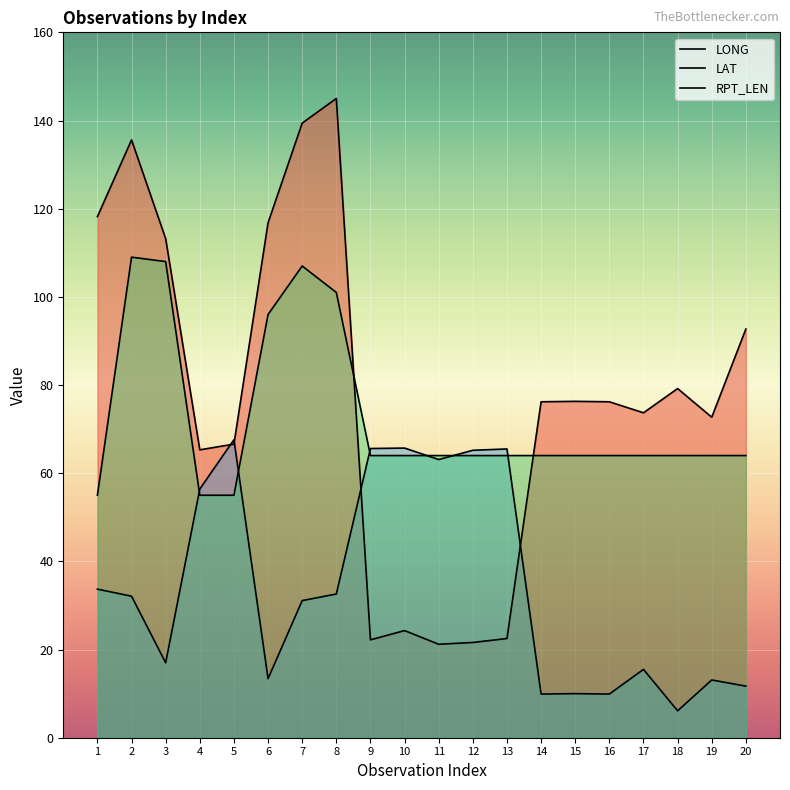

Which category has the lowest value in the RPT_LEN series?

1